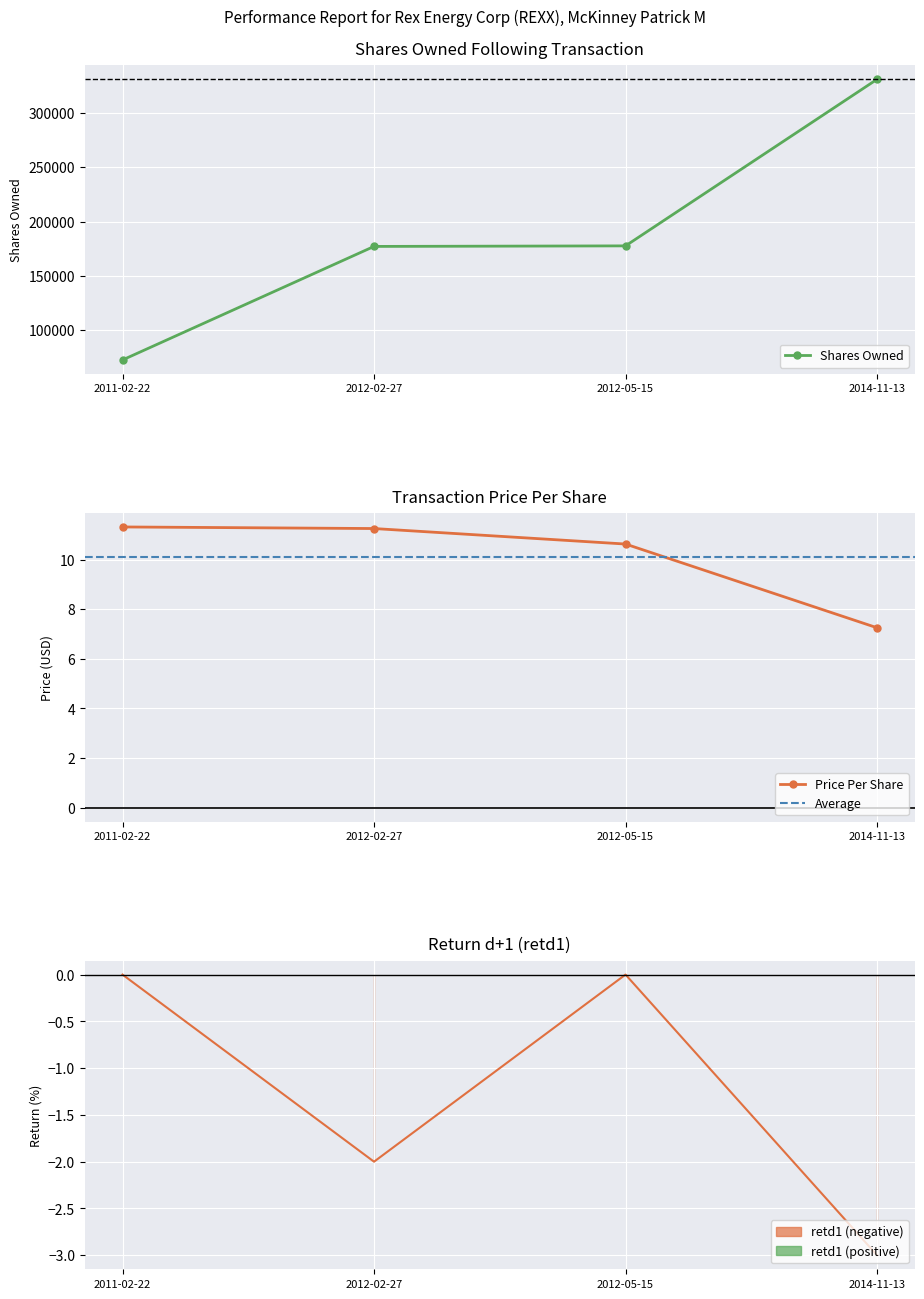

What is the label of the 1st point from the right?

2014-11-13